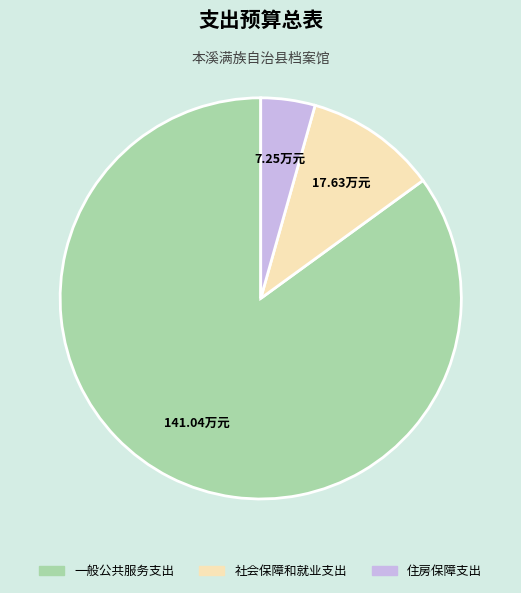

The 住房保障支出 slice represents 10% of the pie. True or false?

False